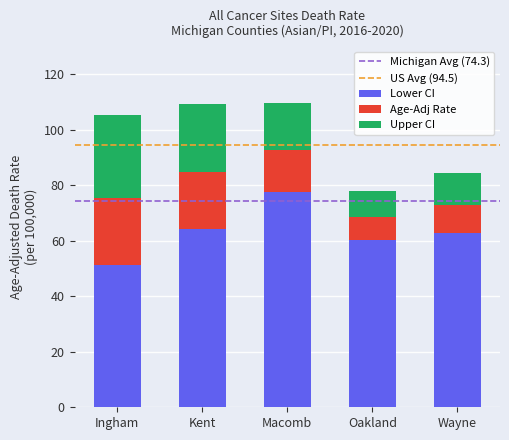

What is the total value across all series at Wayne?

84.4